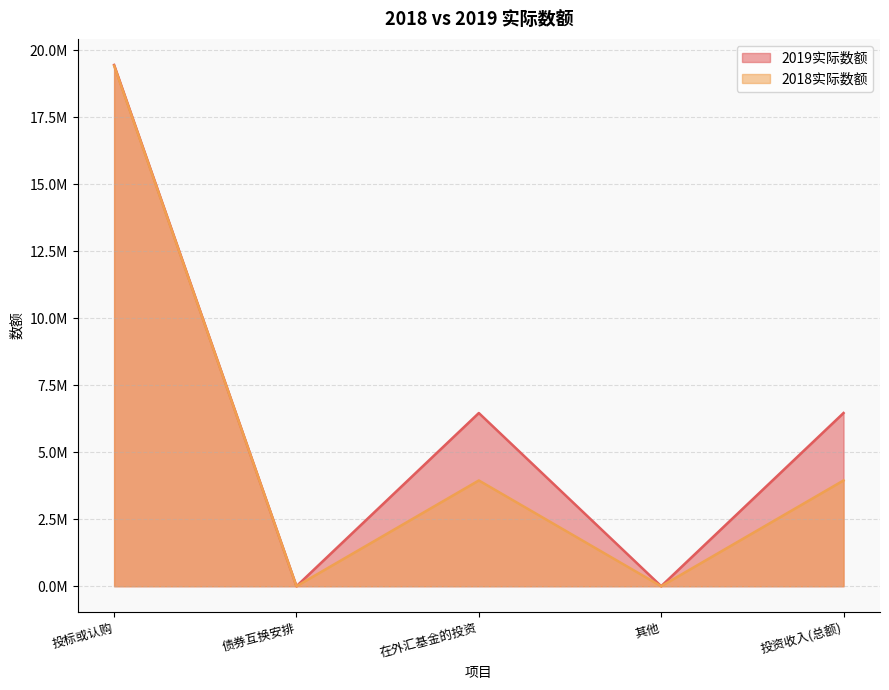

Which series has the largest range (max minus min)?

2019实际数额